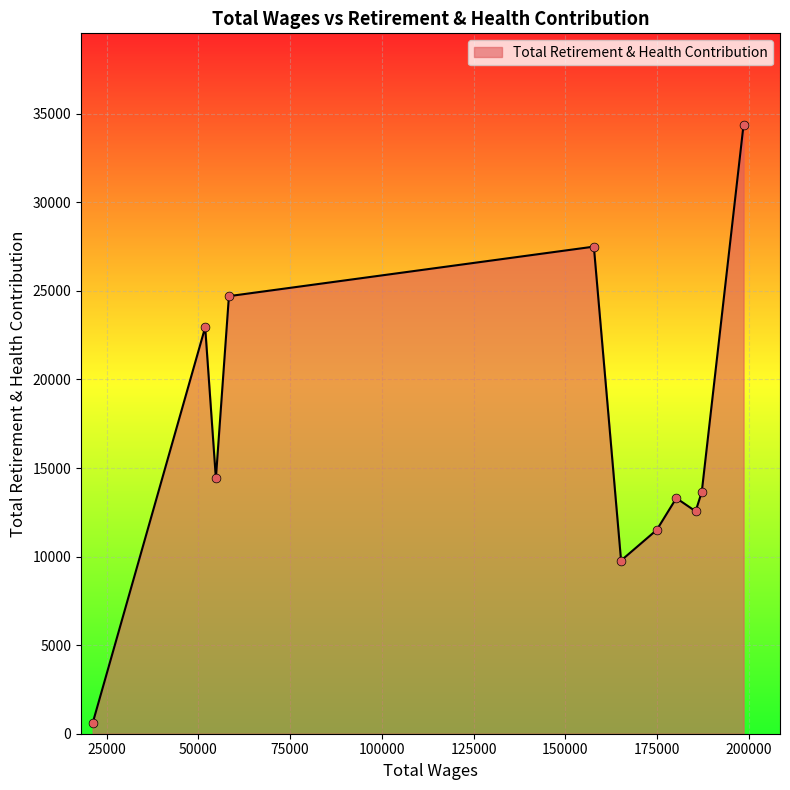

What is the maximum value shown in the chart?

34382